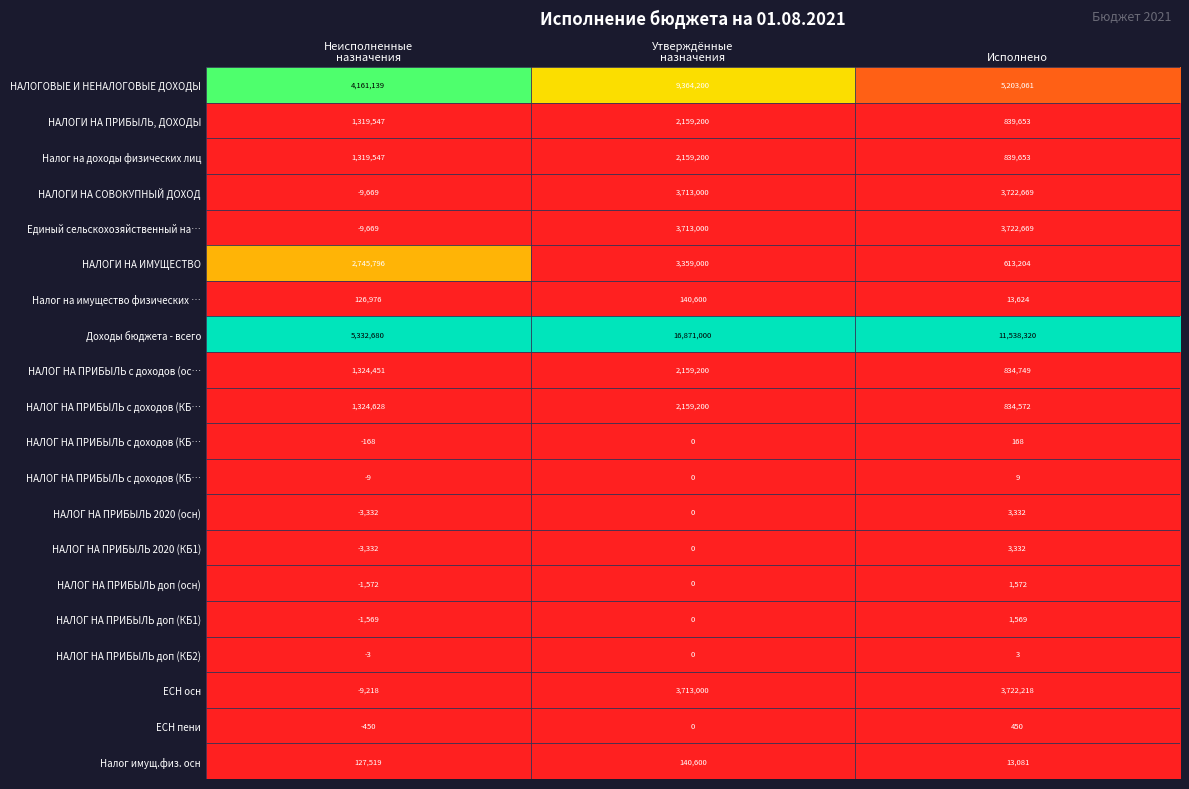

At how many categories does at least one series exceed 0?

3